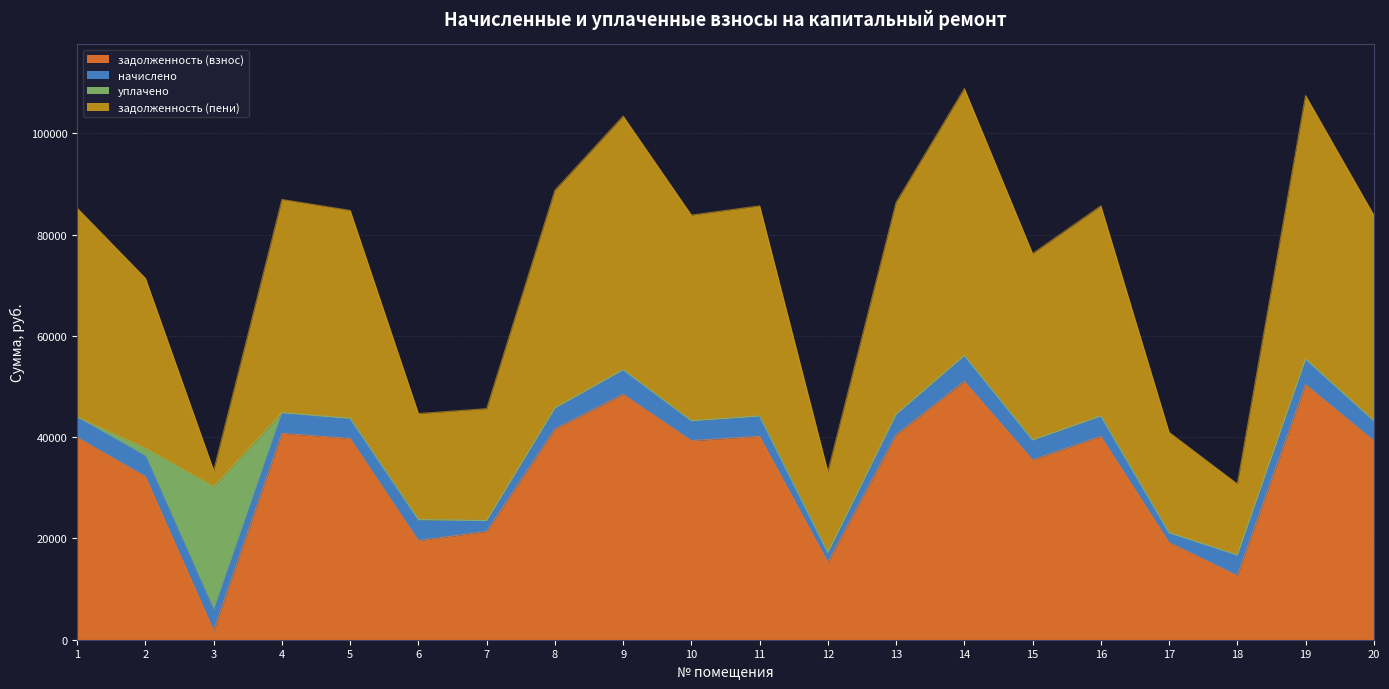

What is the sum of all задолженность (взнос) values?

669106.2